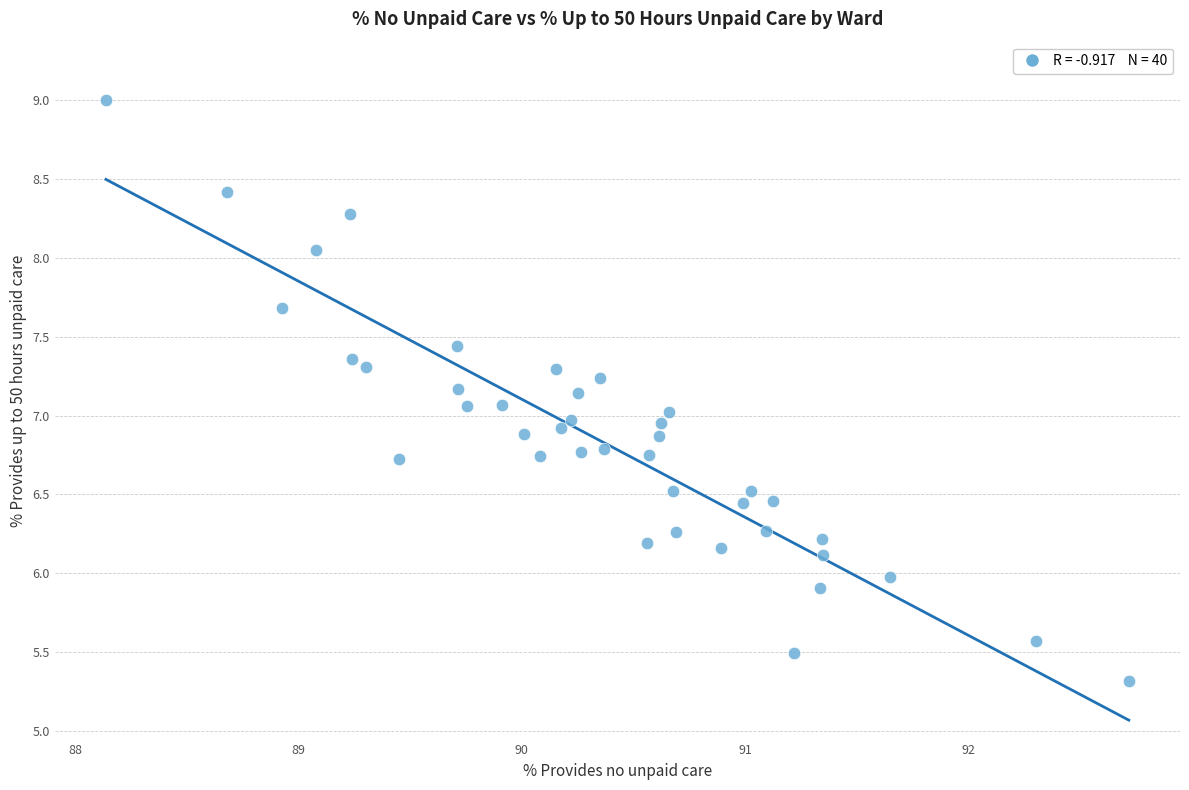

What is the range of Y values (max minus min)?

3.7